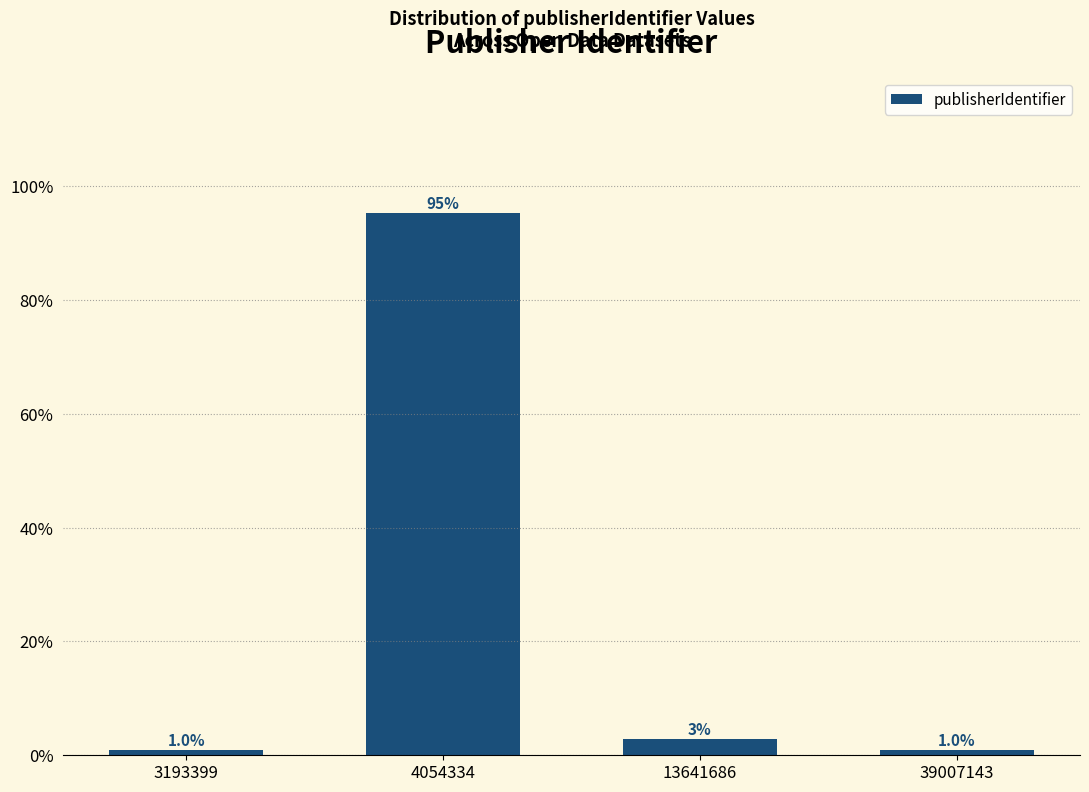

True or false: the data shows 1.0 at 39007143.

True